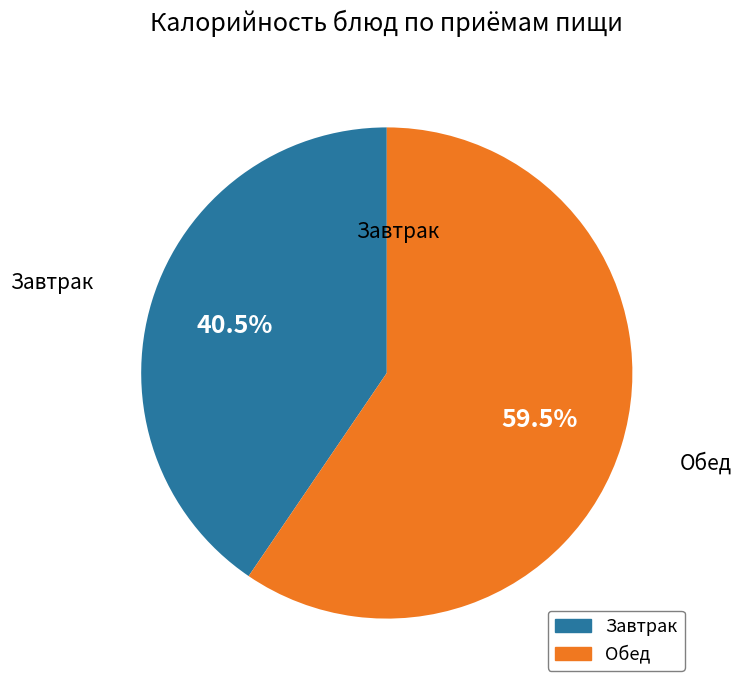

Is there a majority slice in this chart?

Yes